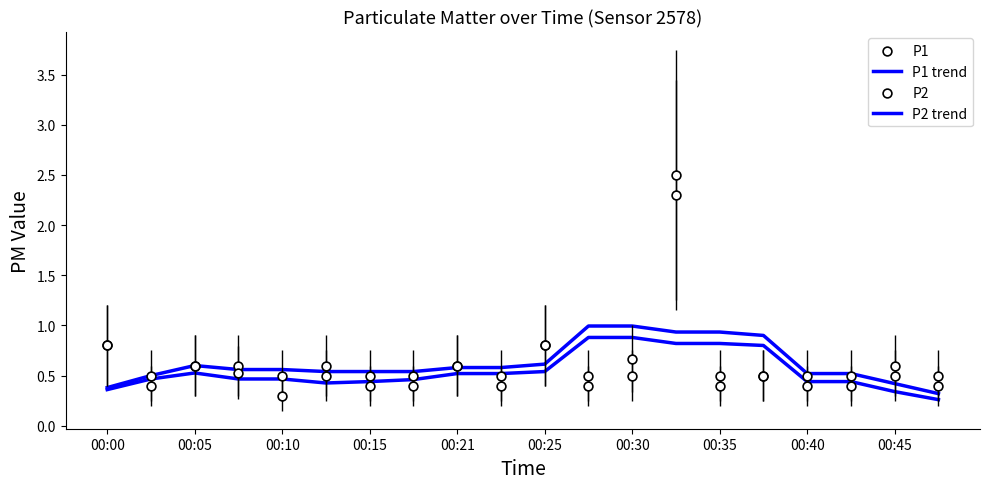

Which series reaches the minimum Y coordinate?

P2 trend